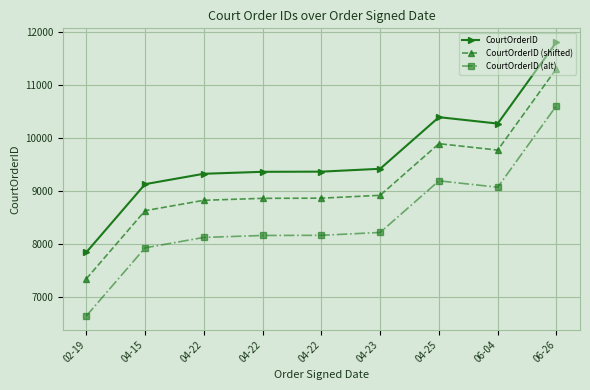

Which category has the highest value in the CourtOrderID (alt) series?

06-26